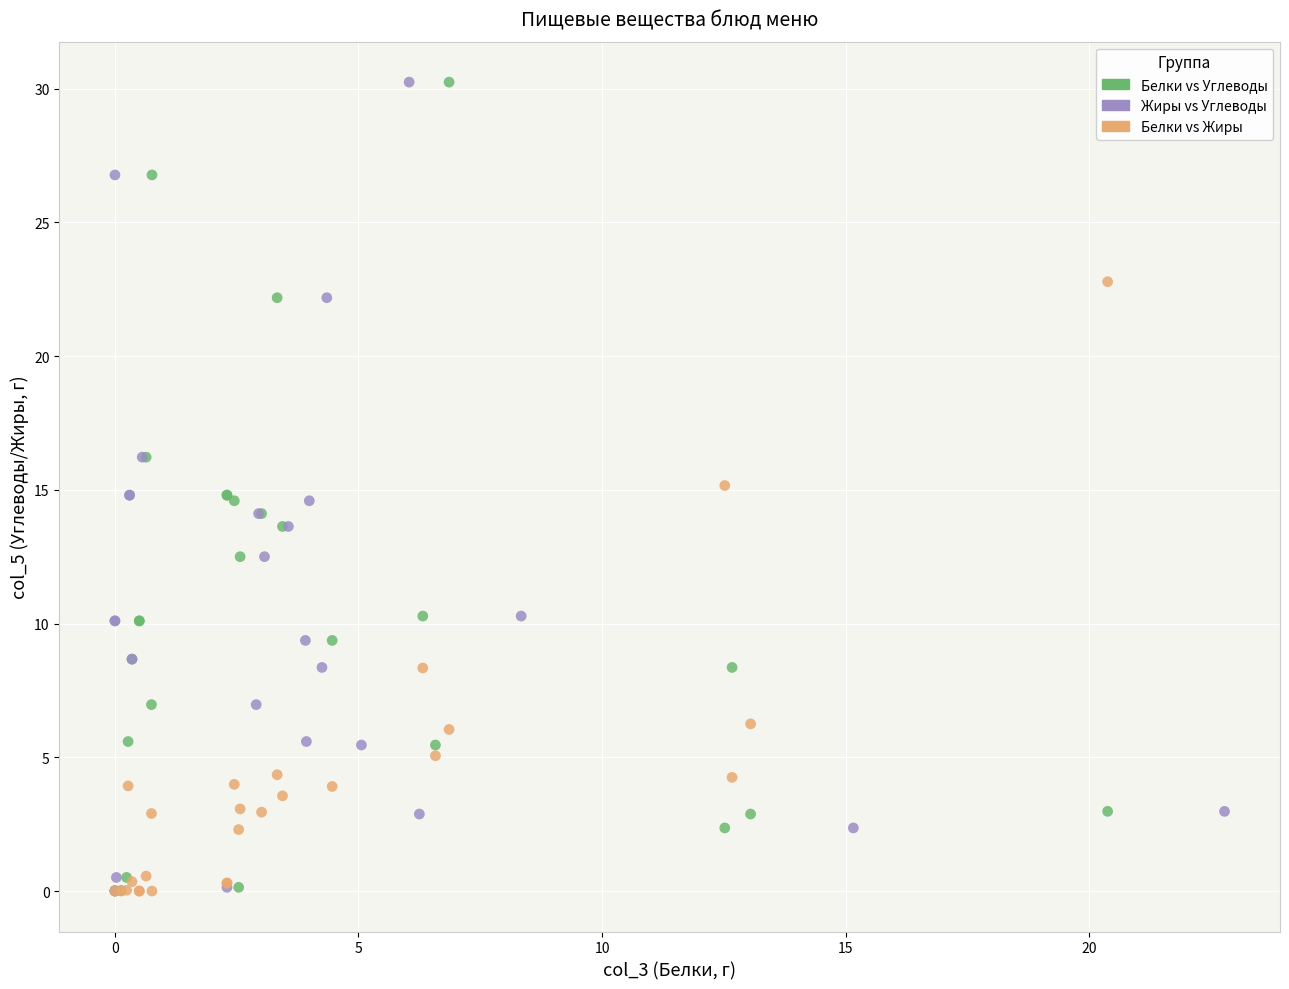

What are all the series names shown in the legend?

Белки vs Углеводы, Жиры vs Углеводы, Белки vs Жиры